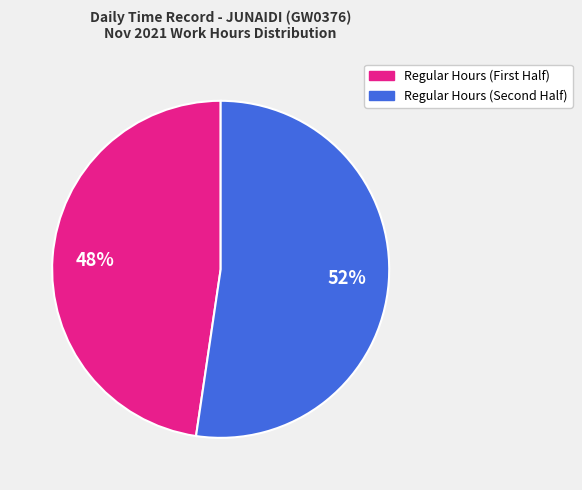

To the nearest percent, what is the average slice percentage?

50%